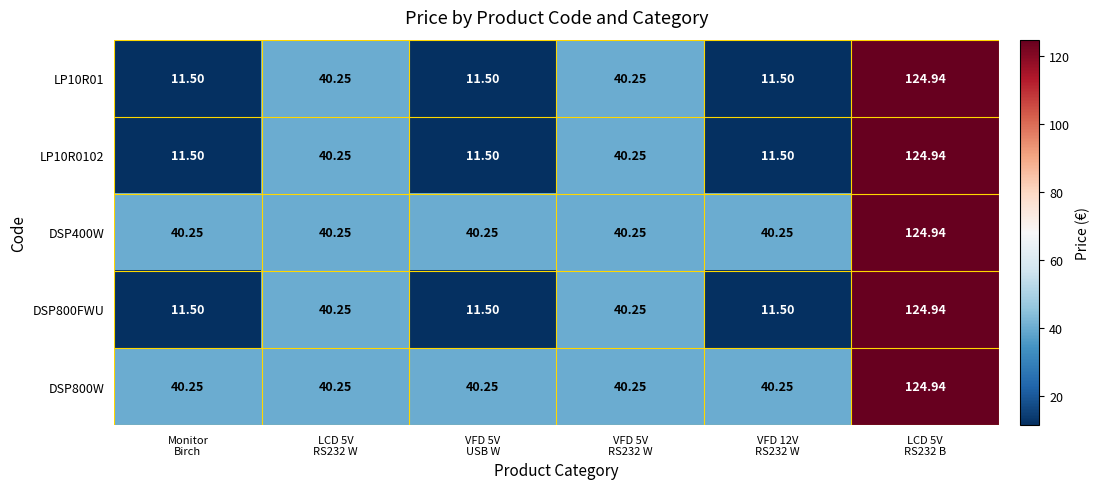

Count the number of data series in this chart.

5